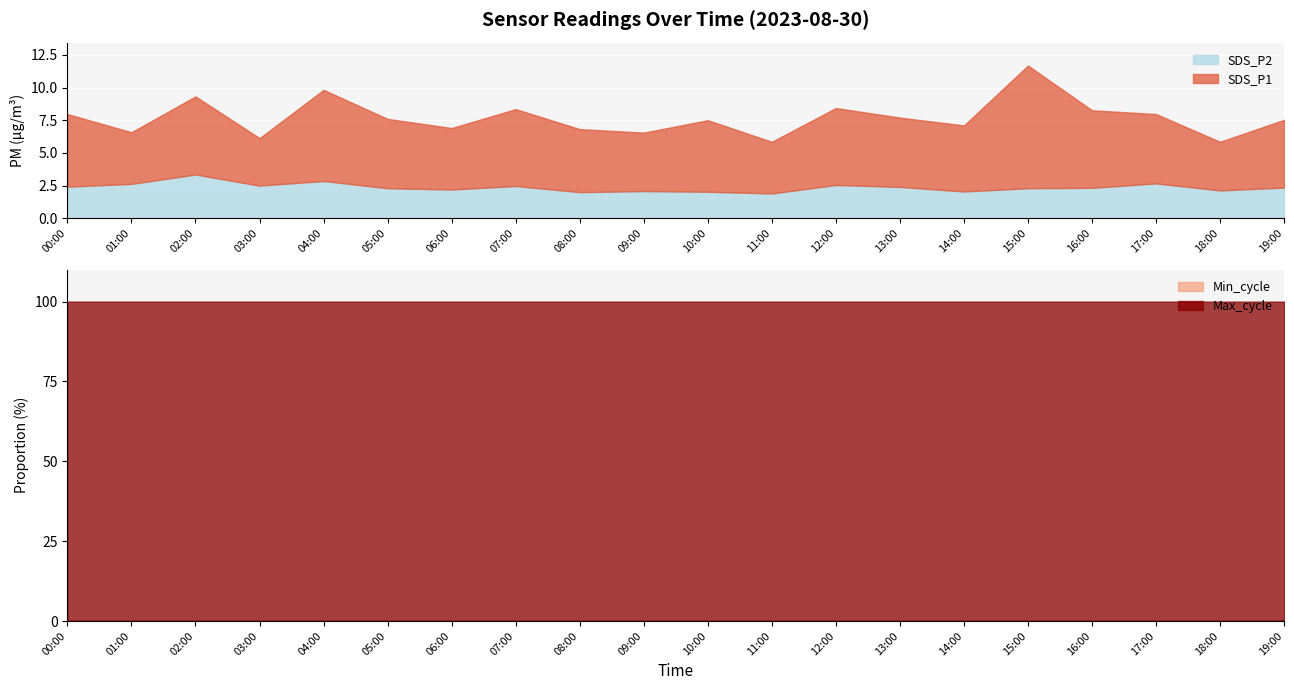

The SDS_P2 series shows 2.7 at 17:00. True or false?

True